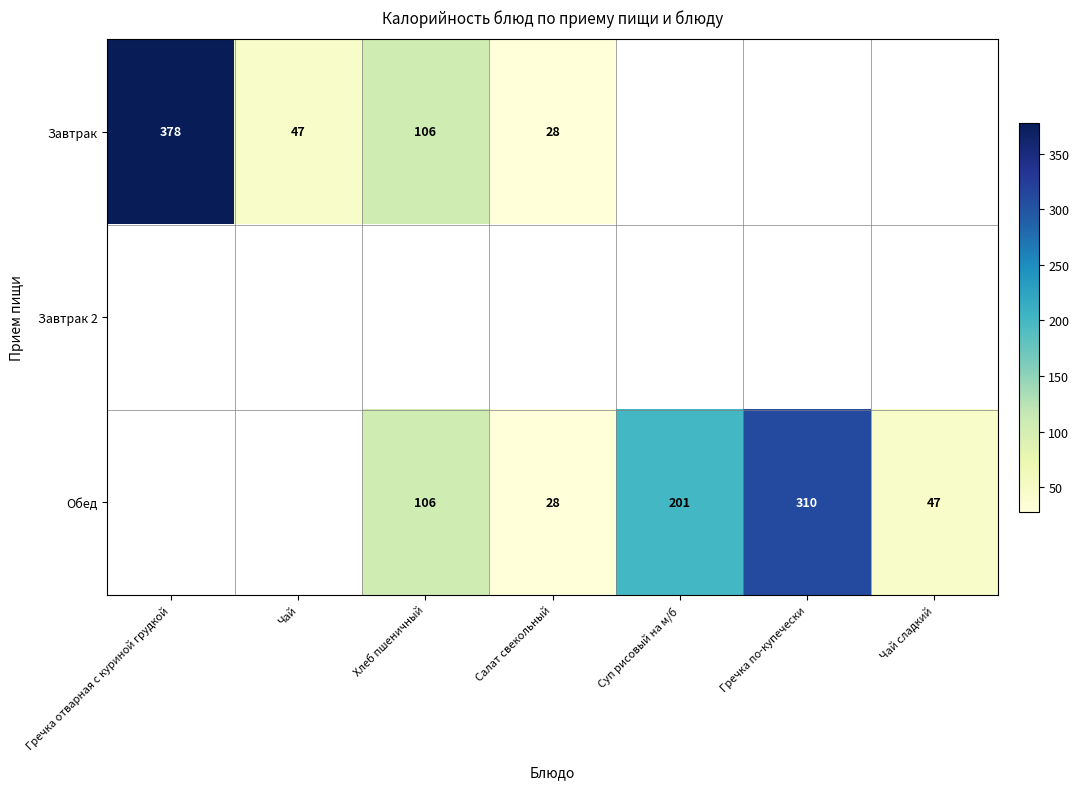

Which has a higher value, Гречка по-купечески or Чай сладкий?

Гречка по-купечески